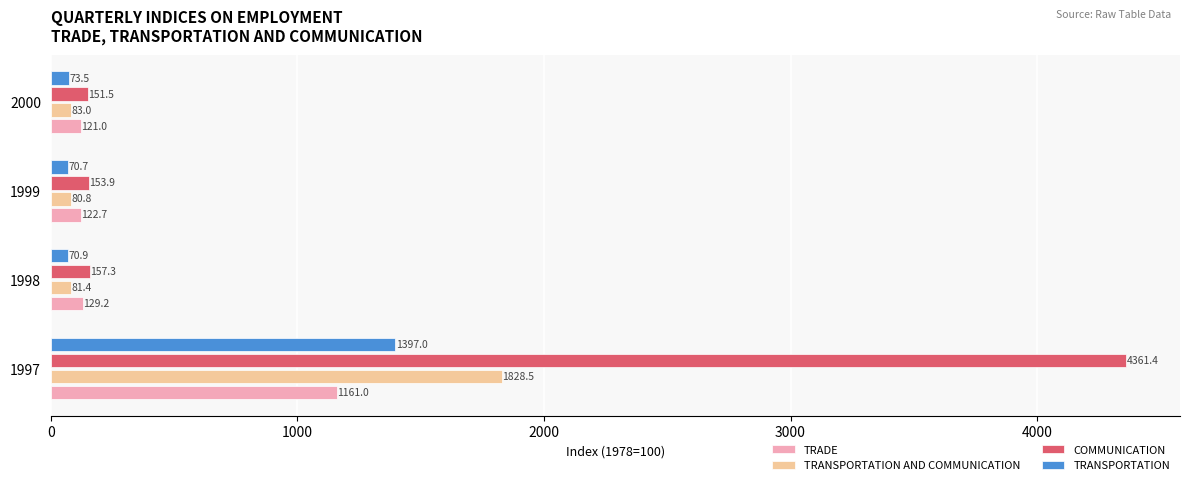

The value of COMMUNICATION at 1997 is 4361.4. True or false?

True